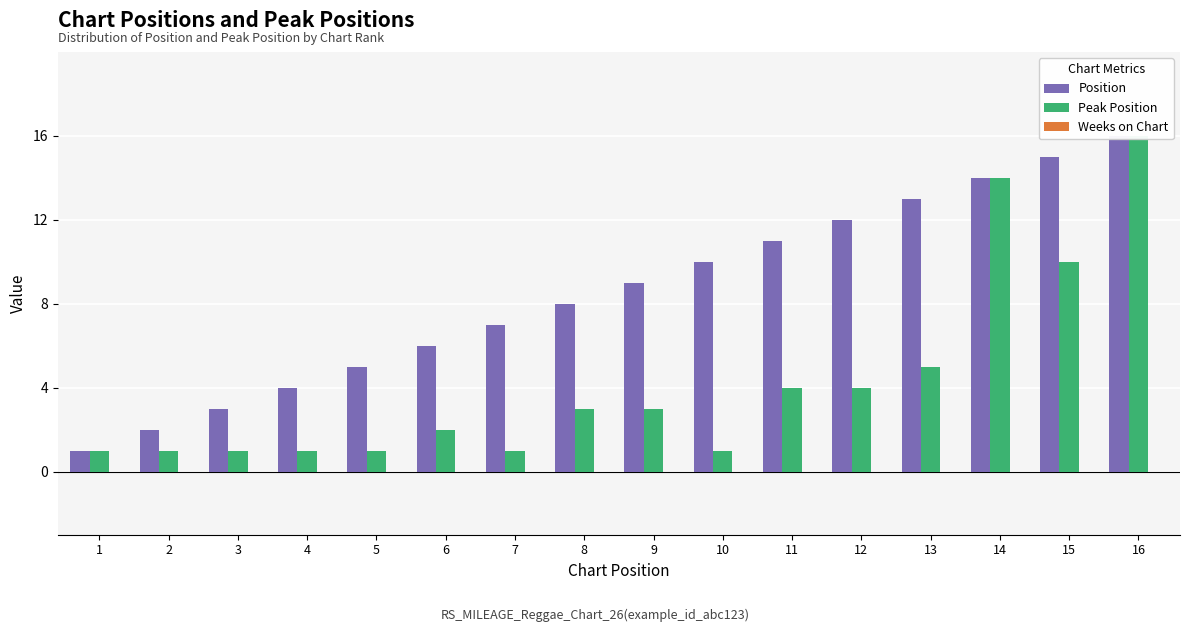

What is the average value of the Position series?

8